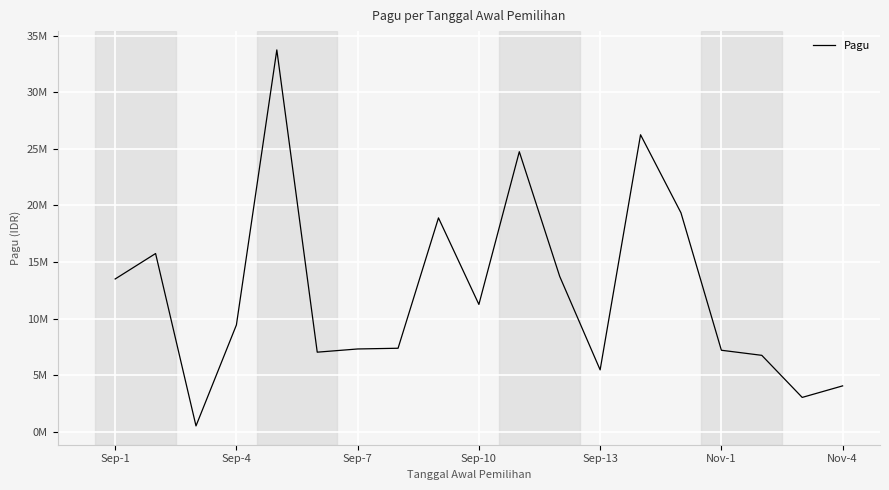

What is the difference between the maximum and minimum values?

33240000